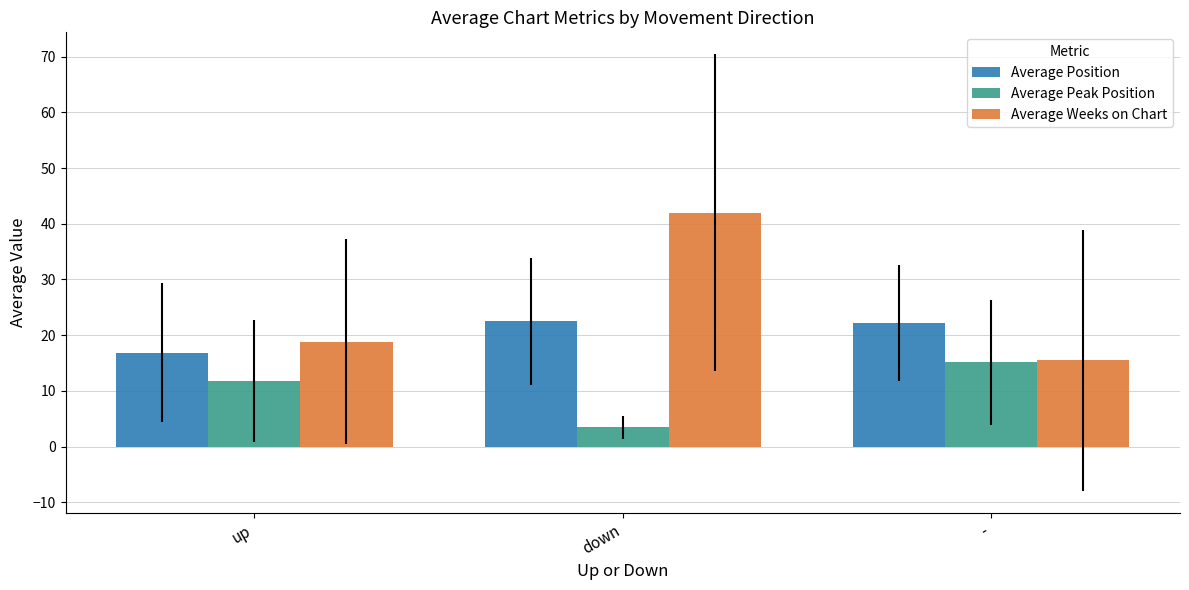

What is the sum of the Average Position values at down and -?

44.7